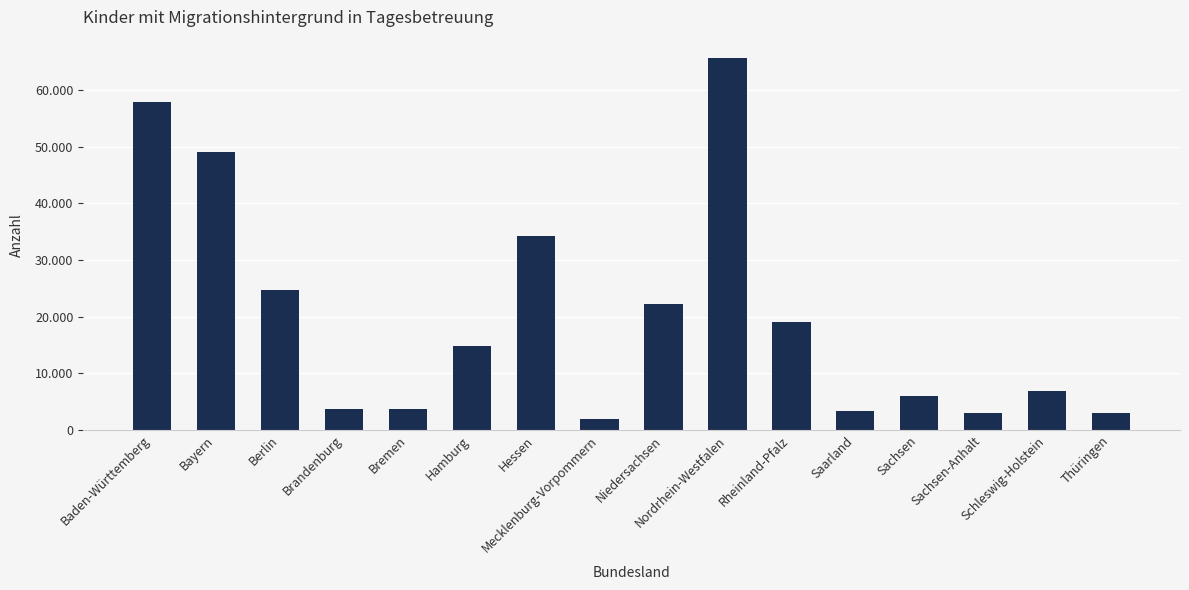

What is the label of the 12th bar from the right?

Bremen